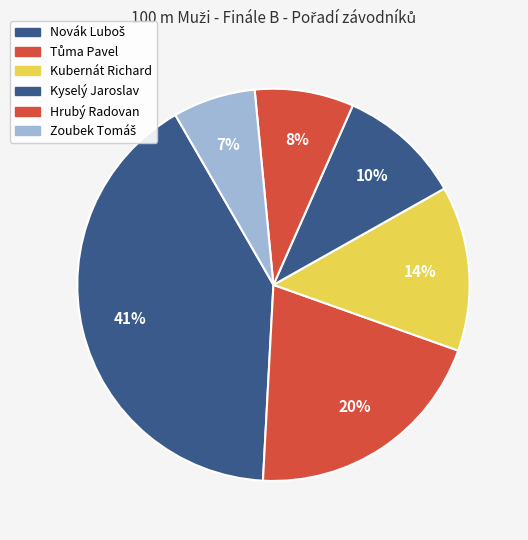

Count the number of slices in the pie.

6